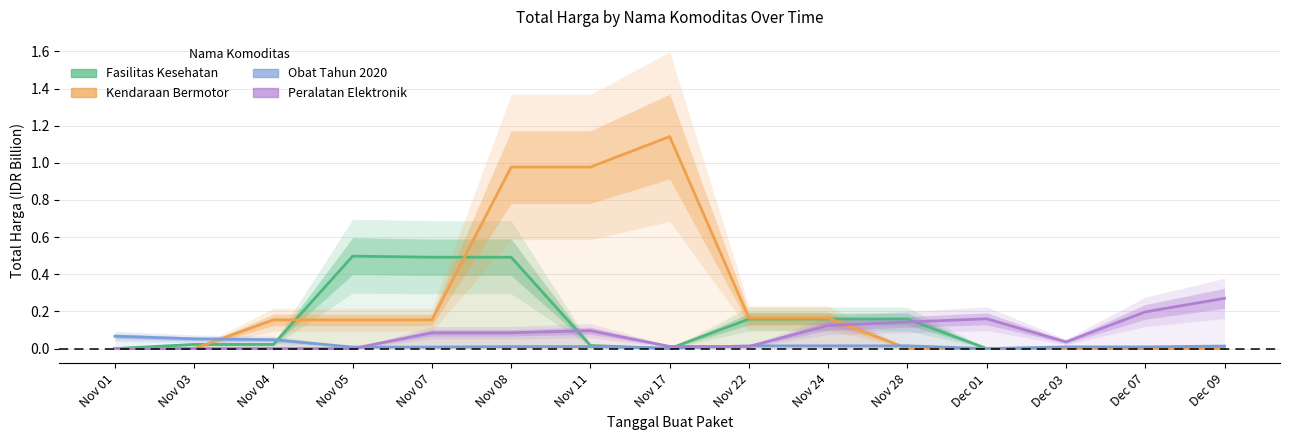

Which has a higher value, Nov 17 or Nov 04?

Nov 04